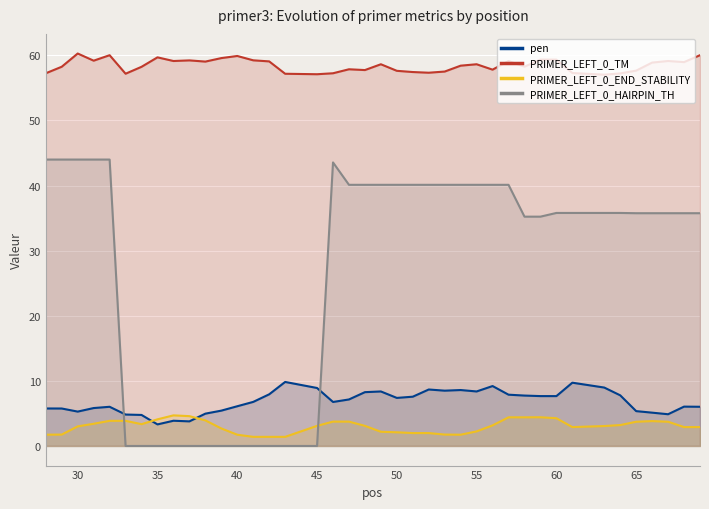

What is the value of the PRIMER_LEFT_0_END_STABILITY point at the 17th from the left?

3.1